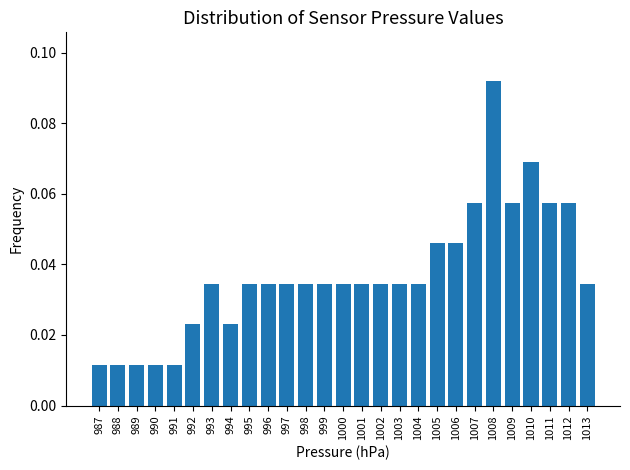

What is the sum of all values?

1.0